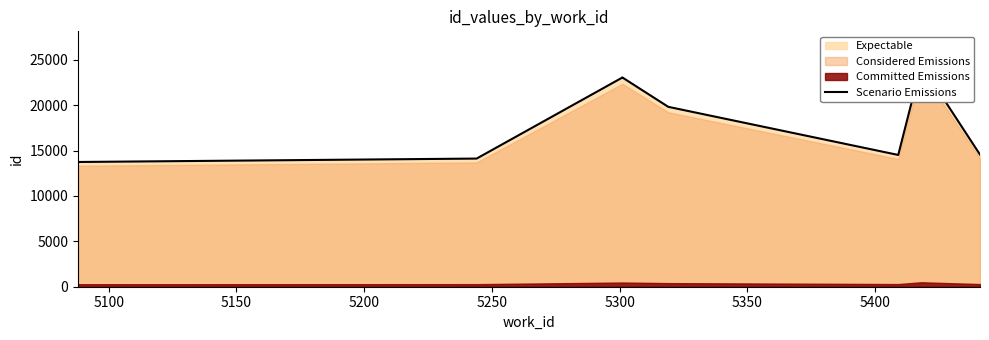

Reading left to right, transcribe all the data shown in this chart.

13690	13712	13746	14122	23047	23065	19823	14521	24473	14556